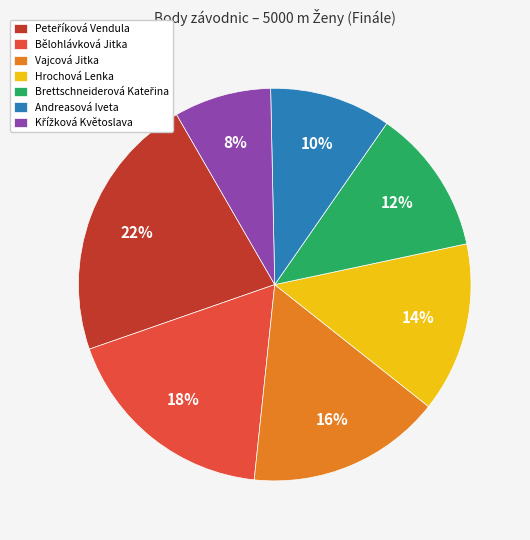

What percentage is the Hrochová Lenka slice, to the nearest percent?

14%